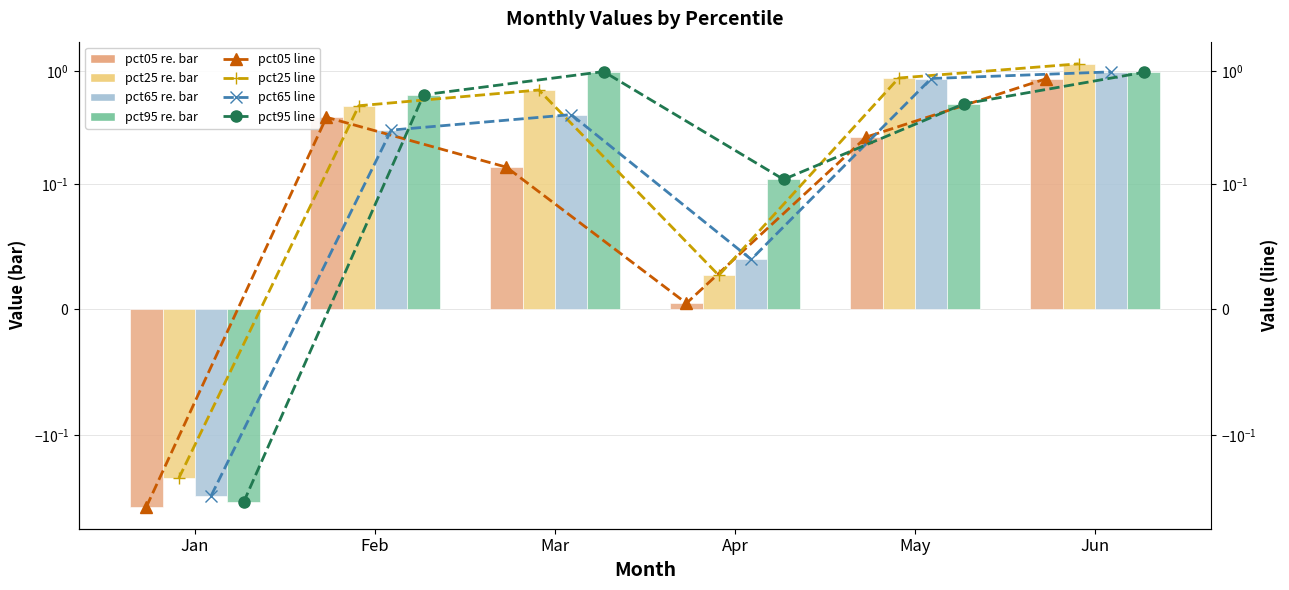

Read the pct05 value at Jan.

-0.4